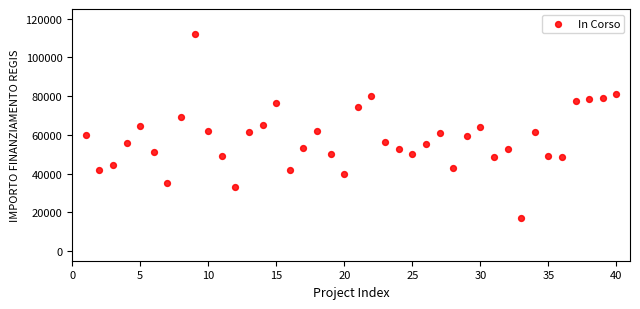

What is the range of Y values (max minus min)?

94665.7